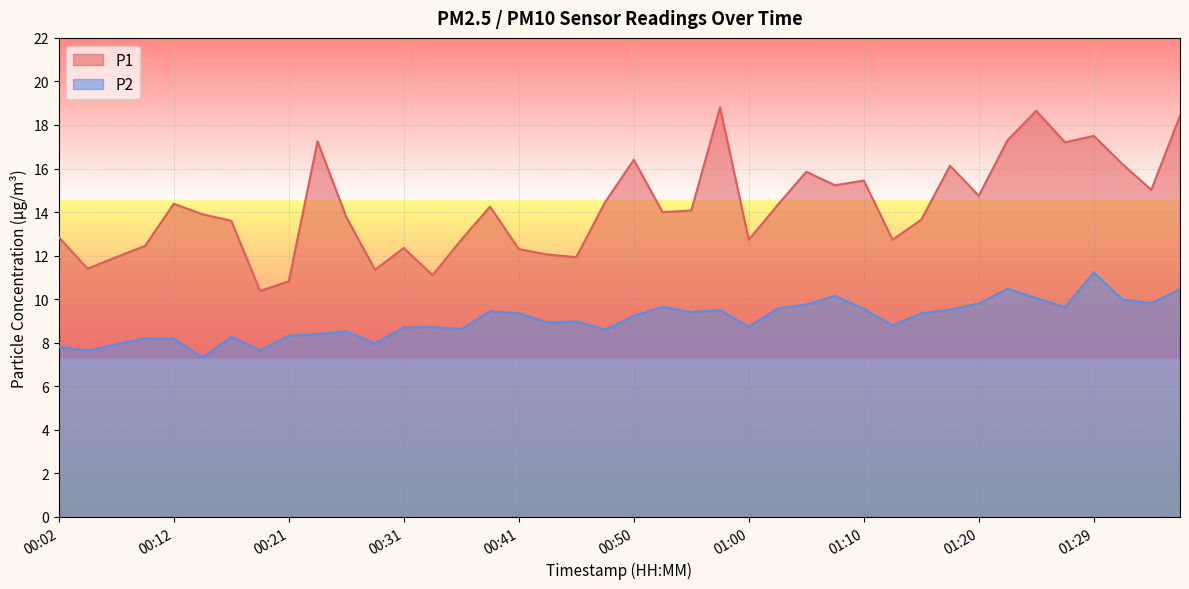

At 00:19, list the series in order from smallest to largest.

P2, P1